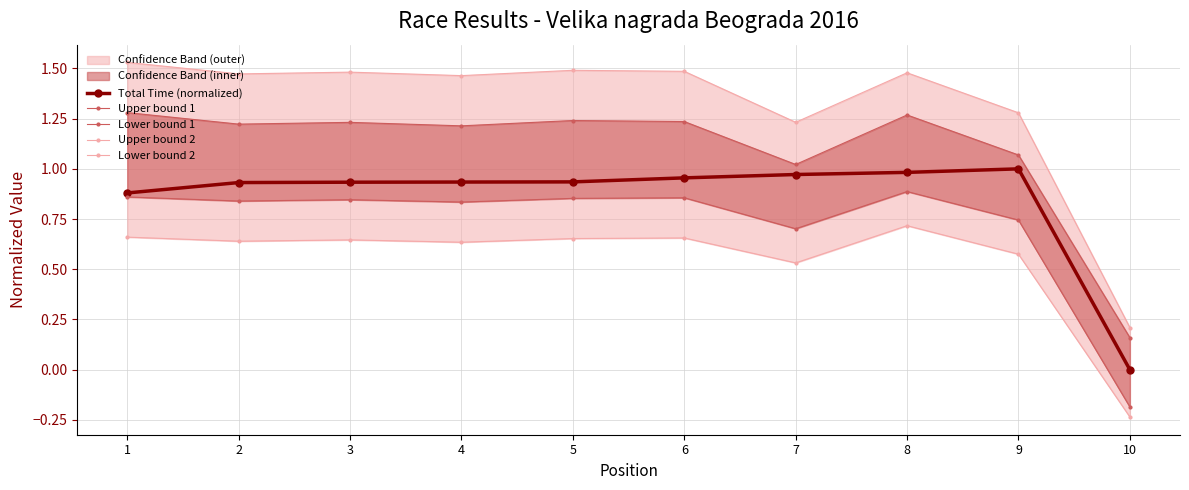

What are all the series names shown in the legend?

Total Time (normalized), Upper bound 1, Lower bound 1, Upper bound 2, Lower bound 2